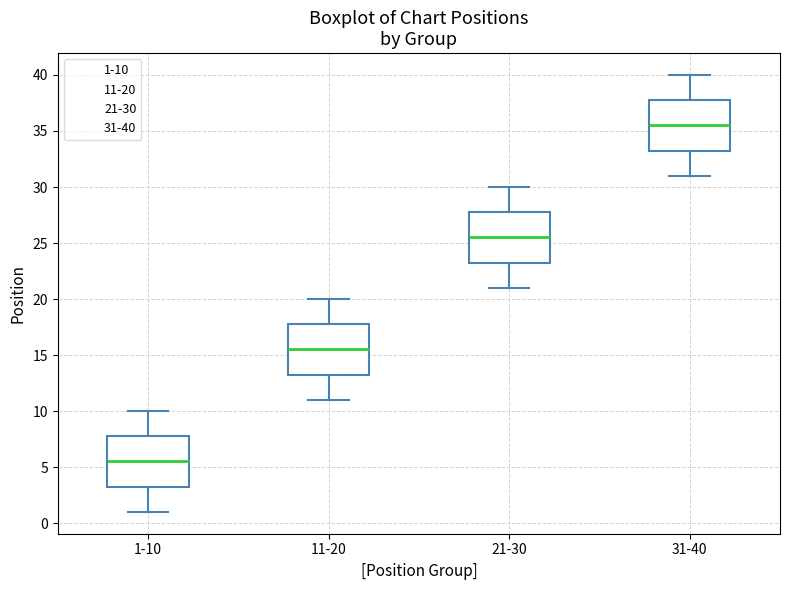

Reading left to right, read every box against the y-axis: the position of its median line, the range the box covers, and the ends of its whiskers. The values are not printed on the chart, so give them approximately, as read against the axis.

1-10: median 5.5, box 3.5 to 8.0, whiskers 1.0 to 10.0
11-20: median 15.5, box 13.5 to 18.0, whiskers 11.0 to 20.0
21-30: median 25.5, box 23.5 to 28.0, whiskers 21.0 to 30.0
31-40: median 35.5, box 33.5 to 38.0, whiskers 31.0 to 40.0